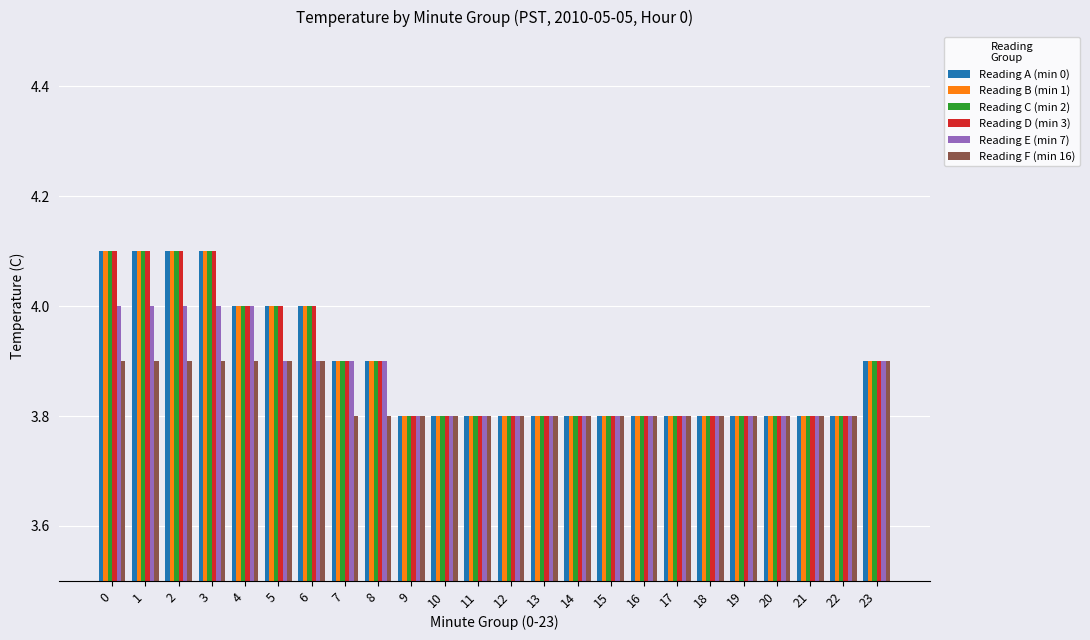

The value of Reading C (min 2) at 0 is 6.5. True or false?

False